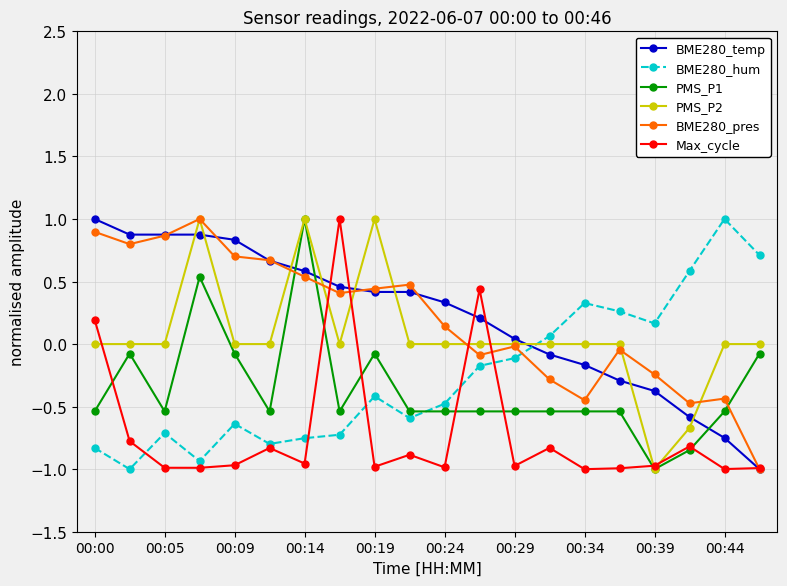

True or false: PMS_P2 has more than 0 interior local peaks.

True